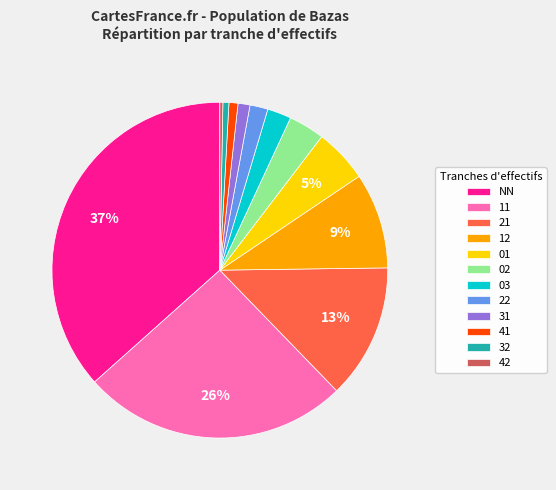

Approximately how many times larger is the value at 11 compared to NN?

0.7